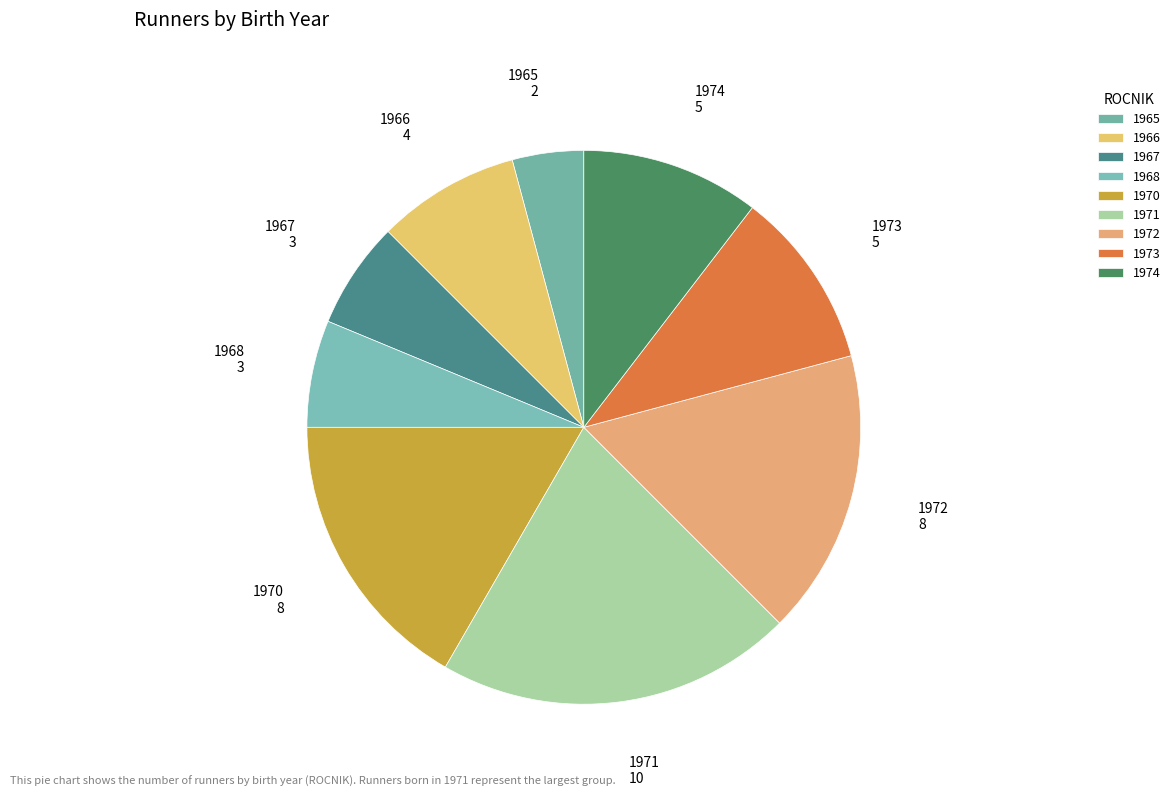

Rank the categories by value from highest to lowest.

1971, 1970, 1972, 1973, 1974, 1966, 1967, 1968, 1965